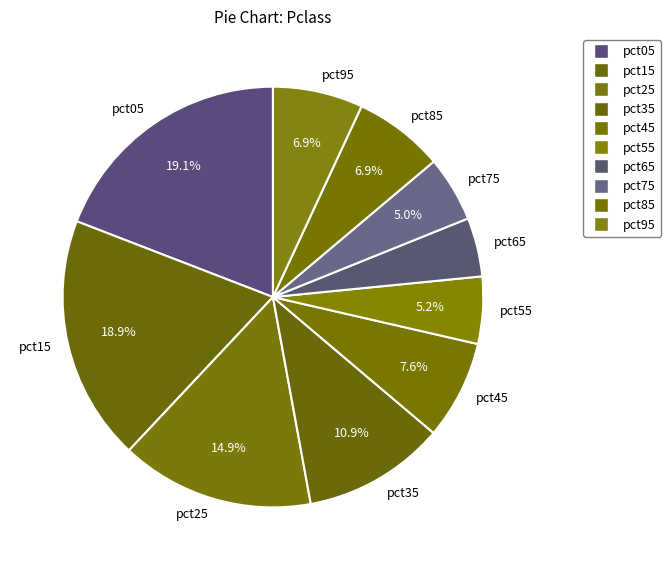

What percentage is the pct85 slice, to the nearest percent?

7%